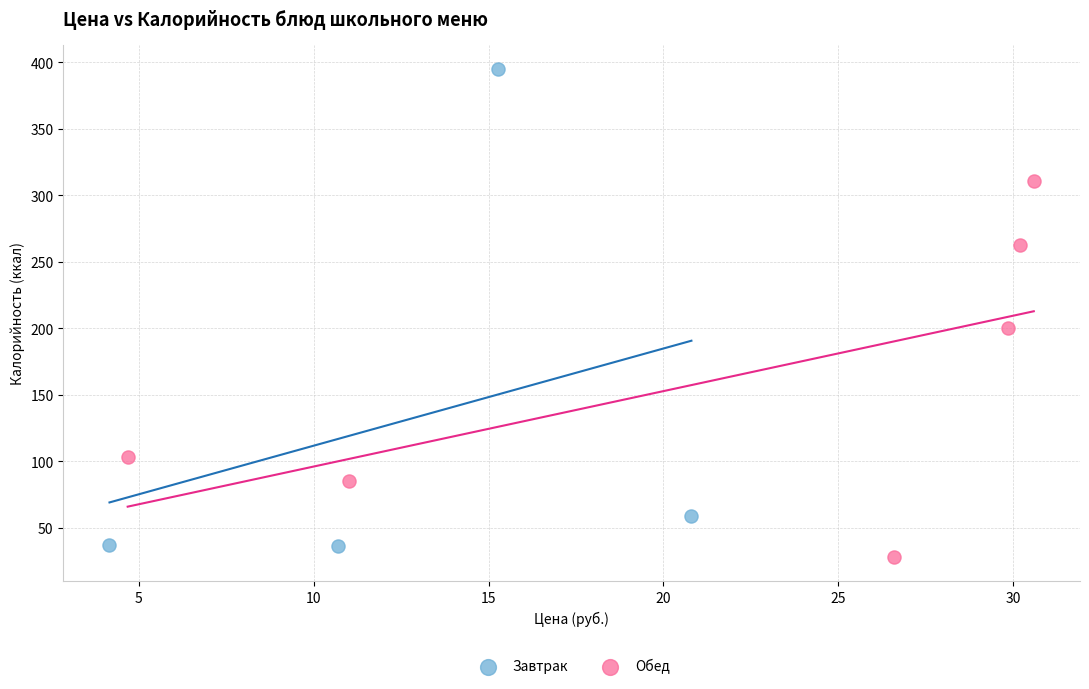

Which series contains the lowest Y value?

Обед